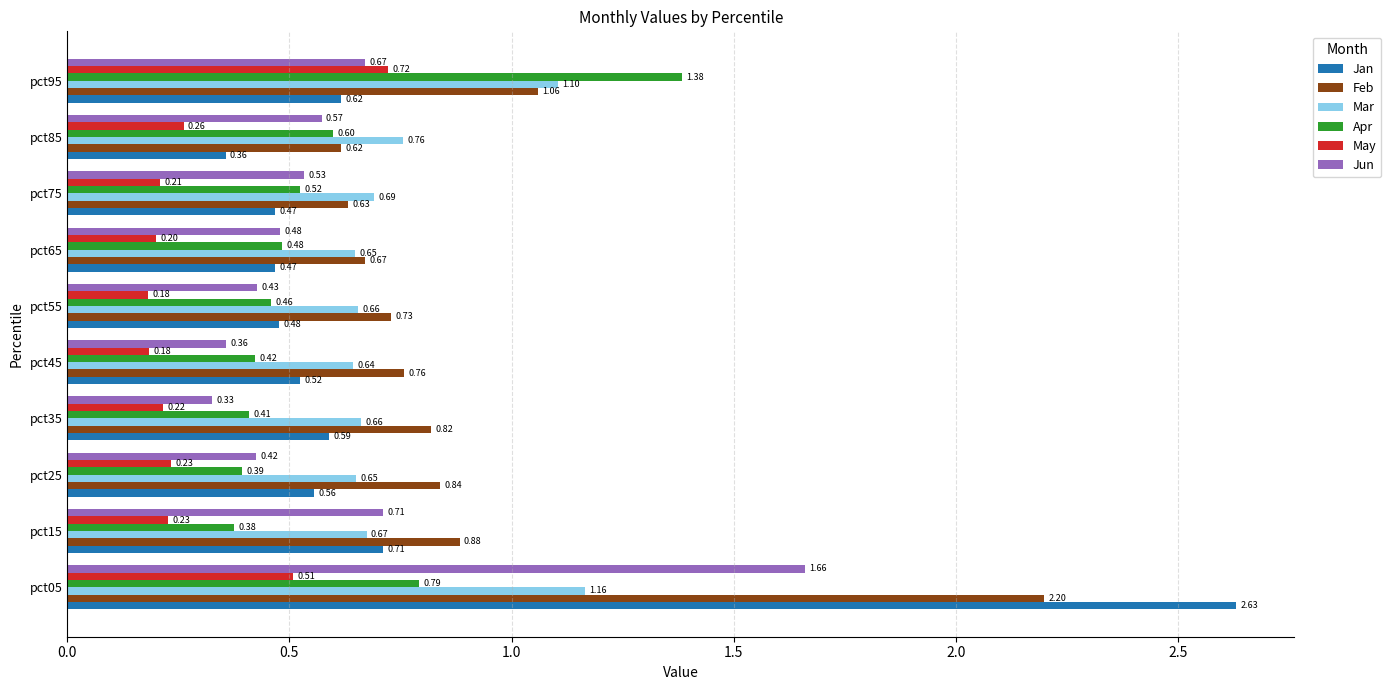

Rank the series at pct55 from highest to lowest value.

Feb, Mar, Jan, Apr, Jun, May